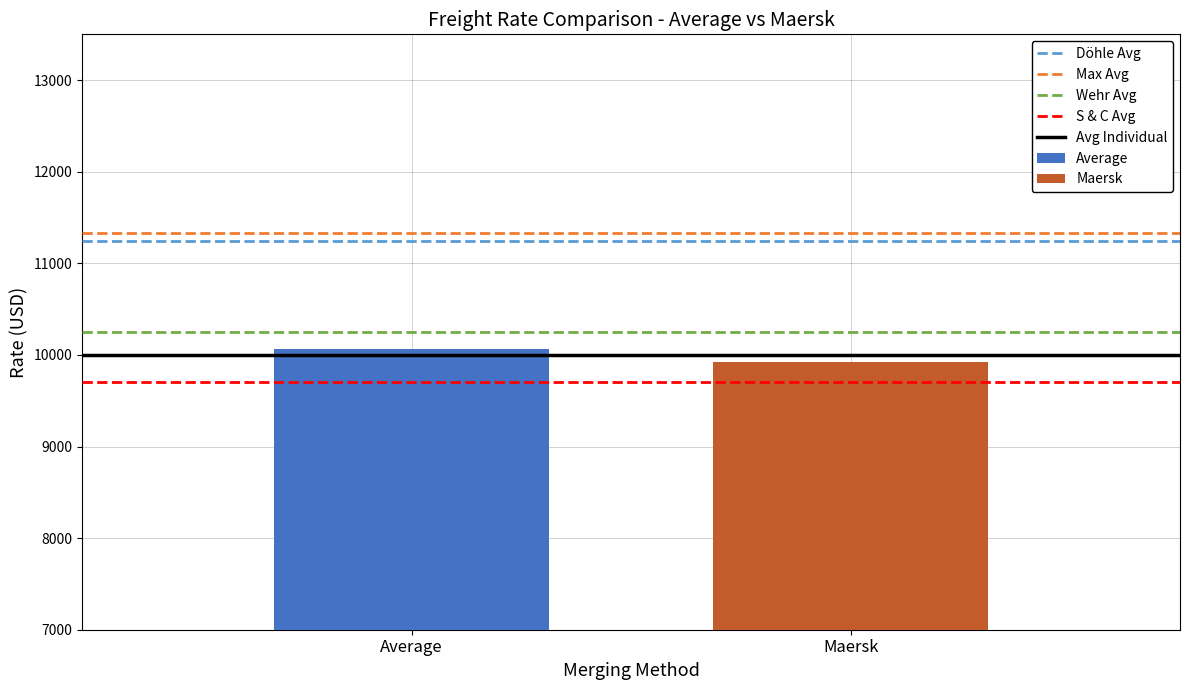

Which series has the largest range (max minus min)?

Average